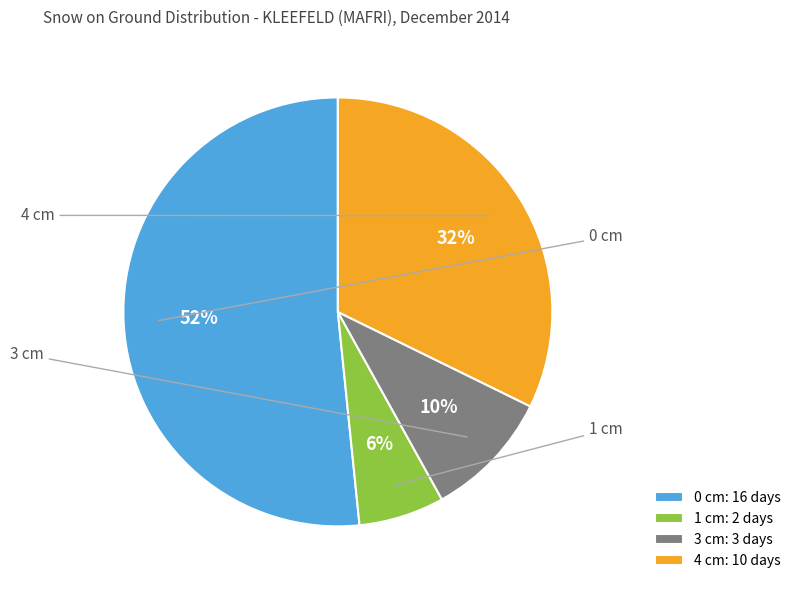

Is the sum of 4 cm: 10 days and 0 cm: 16 days greater than half?

Yes